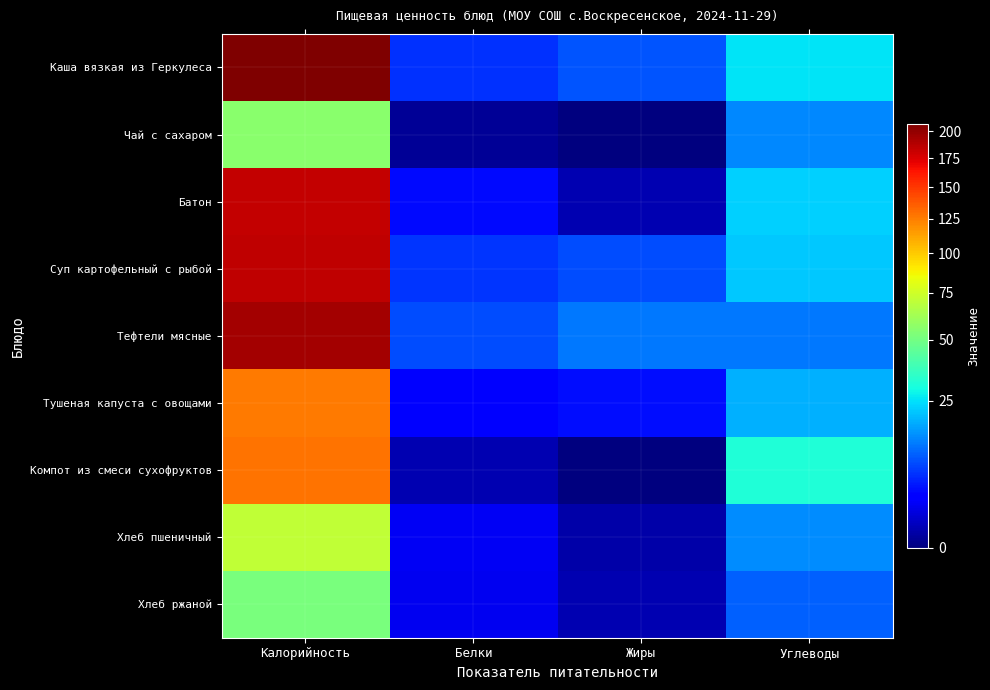

Between Белки and Жиры, which series saw the biggest shift?

Тефтели мясные